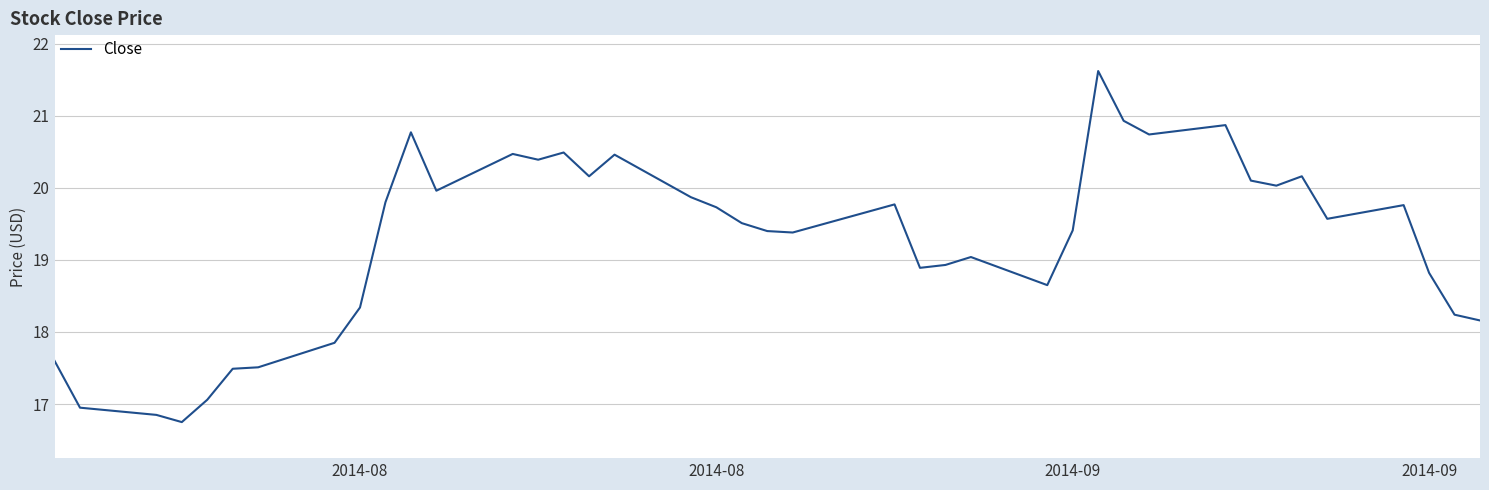

What is the maximum value shown in the chart?

21.6